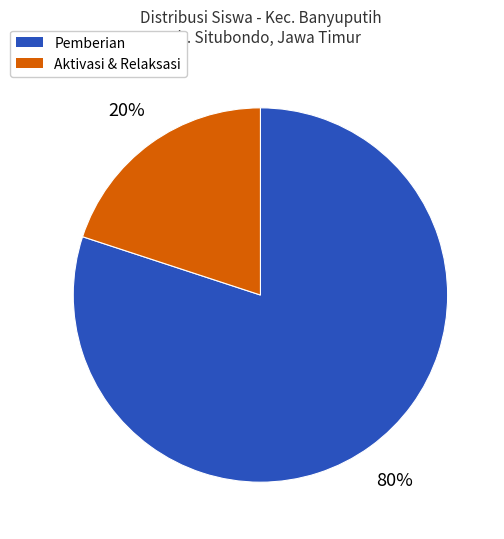

How many slices are in this pie chart?

2